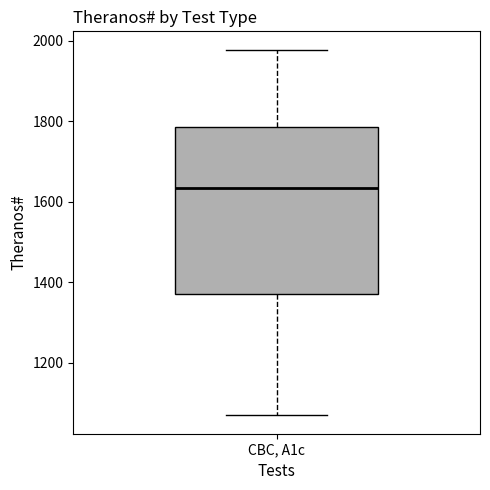

Transcribe this box plot: give where the median line is, the range the box spans, and where the two whiskers end, as read against the y-axis. The values are not printed on the chart, so give them approximately, as read against the axis.

median 1640, box 1380 to 1780, whiskers 1060 to 1980